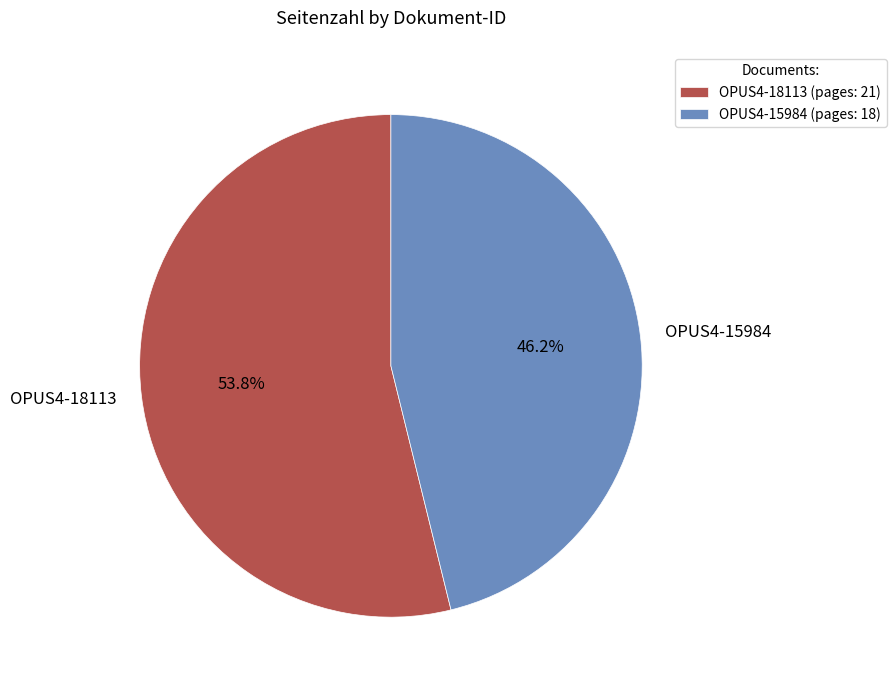

What percentage do OPUS4-15984 and OPUS4-18113 together represent?

100.0%